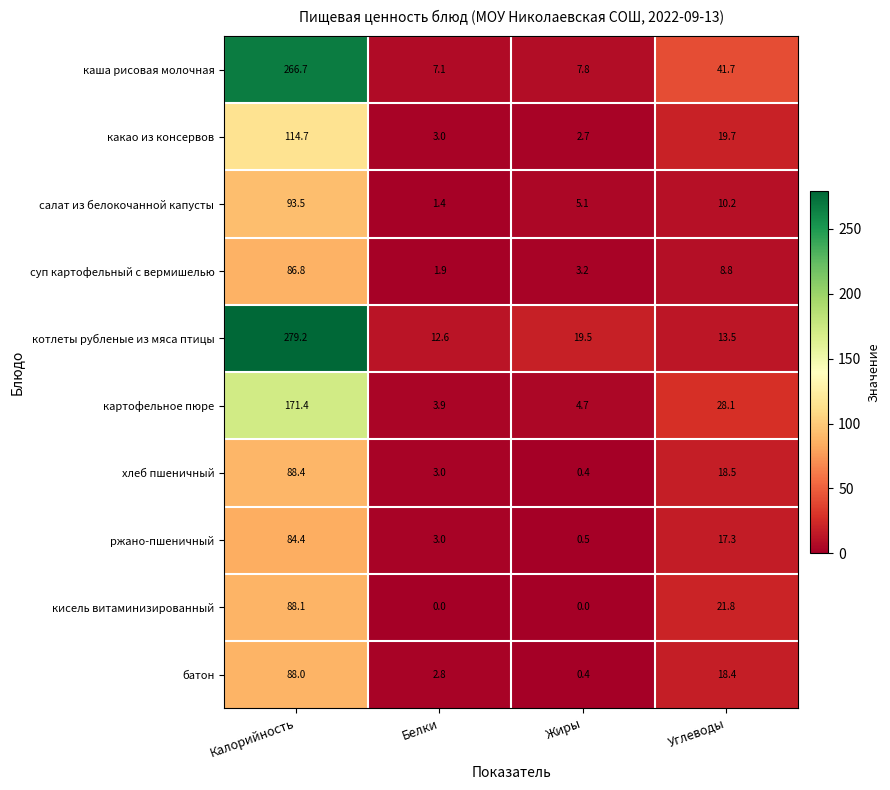

Rank the series at Углеводы from highest to lowest value.

каша рисовая молочная, картофельное пюре, кисель витаминизированный, какао из консервов, хлеб пшеничный, батон, ржано-пшеничный, котлеты рубленые из мяса птицы, салат из белокочанной капусты, суп картофельный с вермишелью